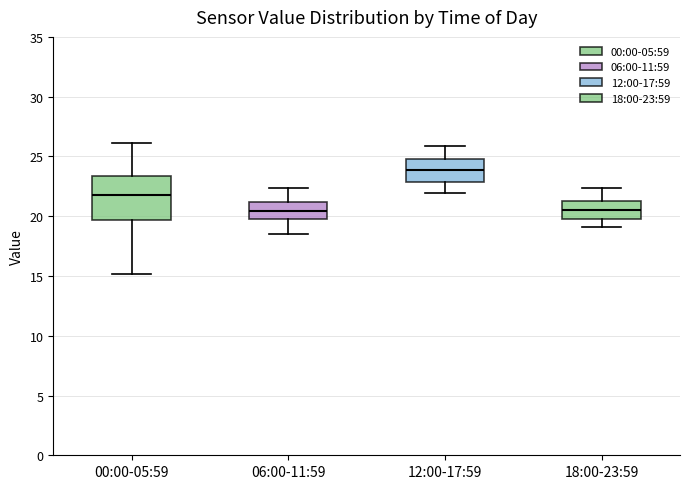

Reading left to right, read every box against the y-axis: the position of its median line, the range the box covers, and the ends of its whiskers. The values are not printed on the chart, so give them approximately, as read against the axis.

00:00-05:59: median 22.0, box 19.5 to 23.5, whiskers 15.0 to 26.0
06:00-11:59: median 20.5, box 20.0 to 21.0, whiskers 18.5 to 22.5
12:00-17:59: median 24.0, box 23.0 to 25.0, whiskers 22.0 to 26.0
18:00-23:59: median 20.5, box 20.0 to 21.5, whiskers 19.0 to 22.5